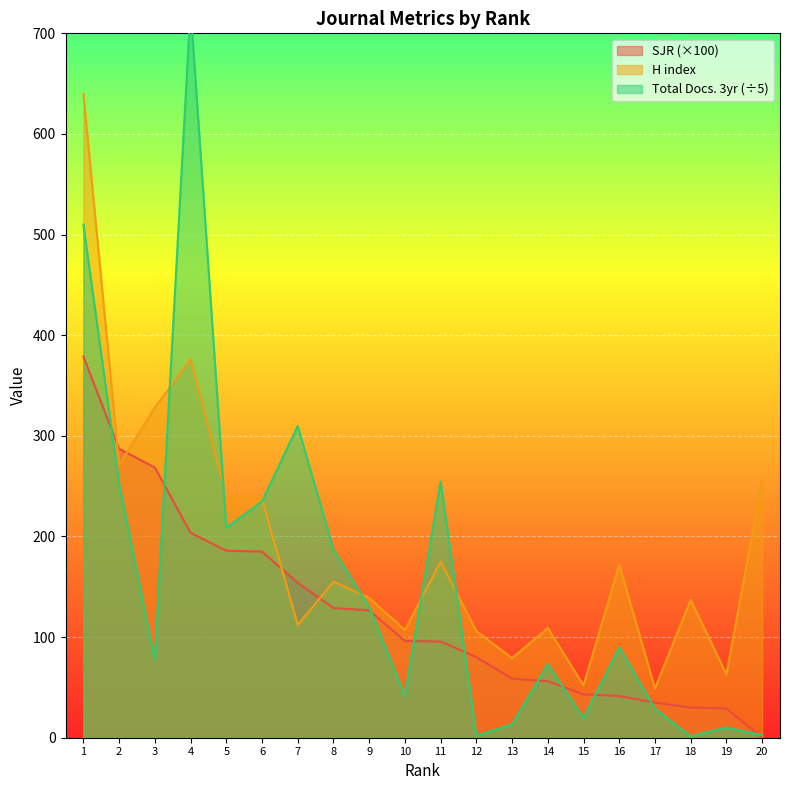

True or false: SJR and Total Docs. (3years) intersect in this chart.

True